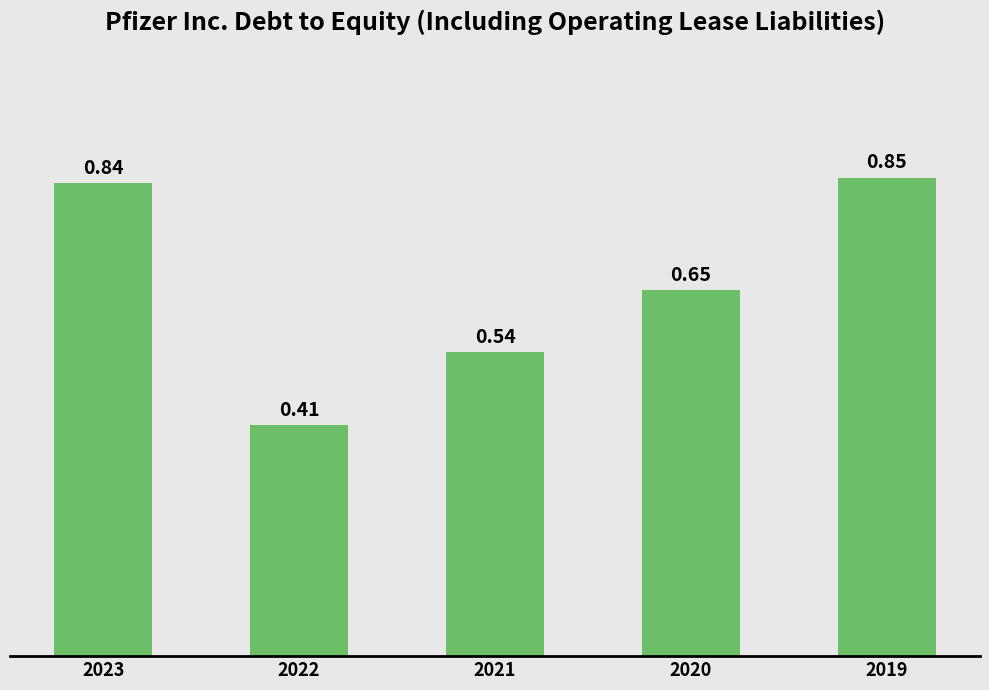

What is the sum of all values?

3.3